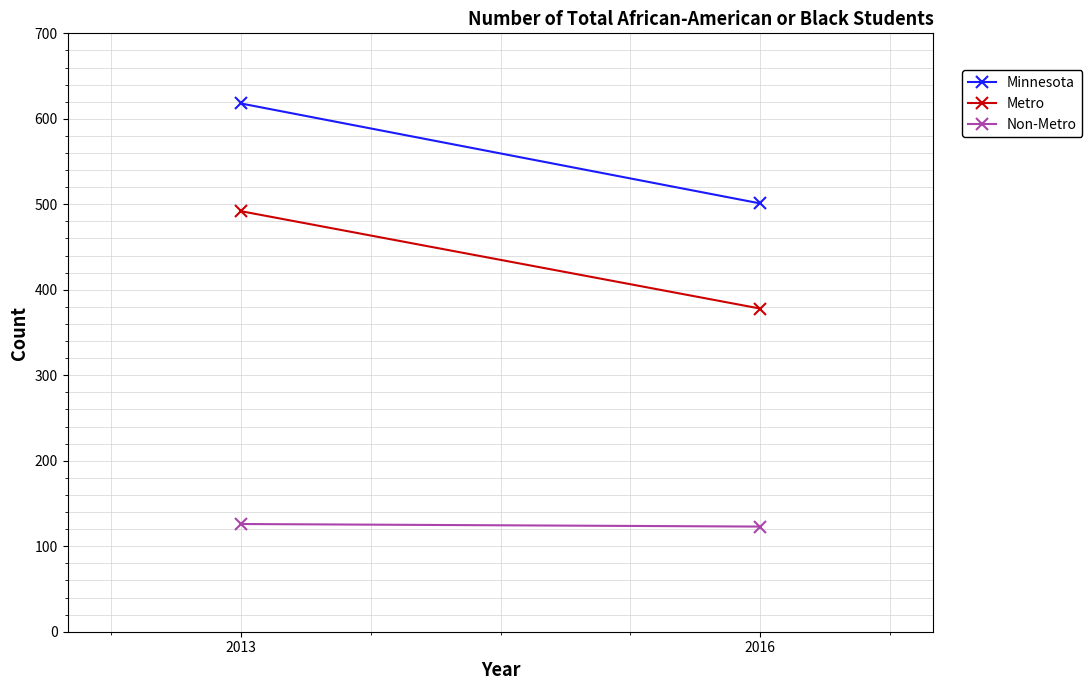

What is the value of the Metro point at the 2nd from the left?

378